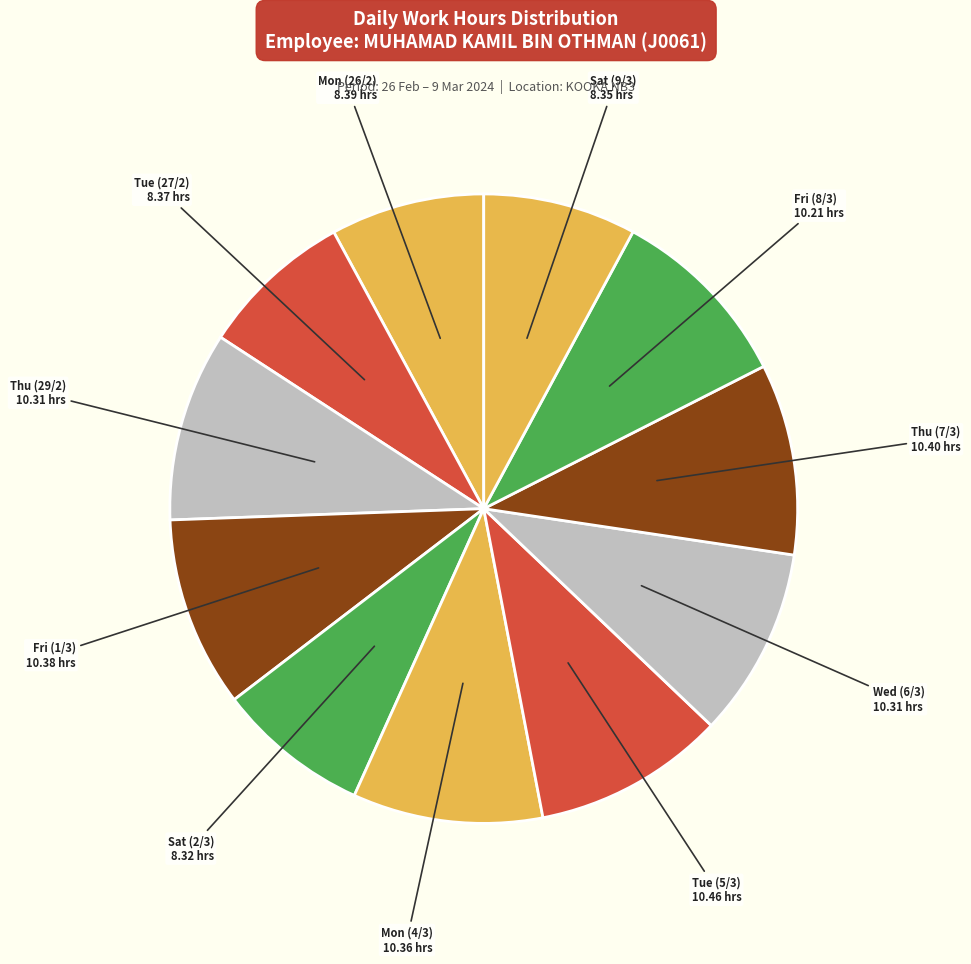

Is the sum of Thu (29/2) and Fri (1/3) greater than half?

No